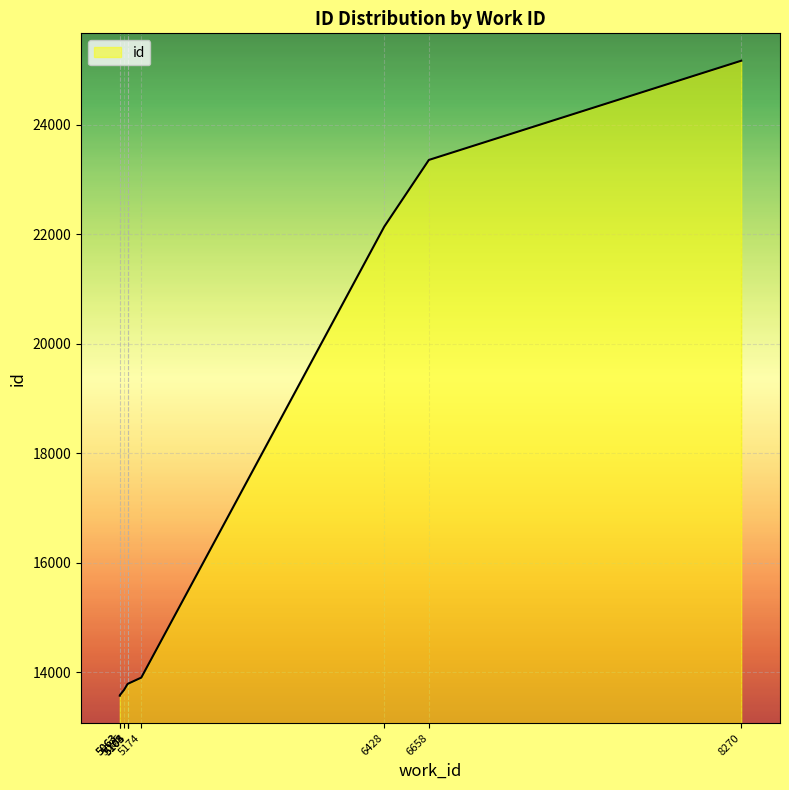

The value at 5174 is 13905. True or false?

True